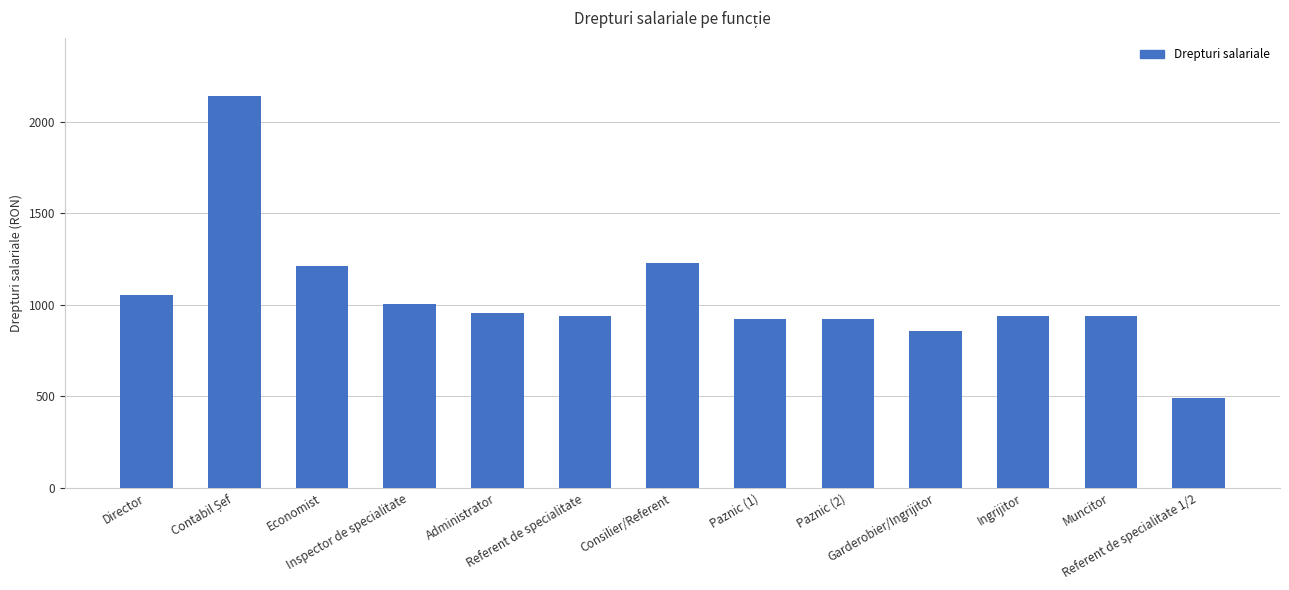

The value at Muncitor is 1518. True or false?

False